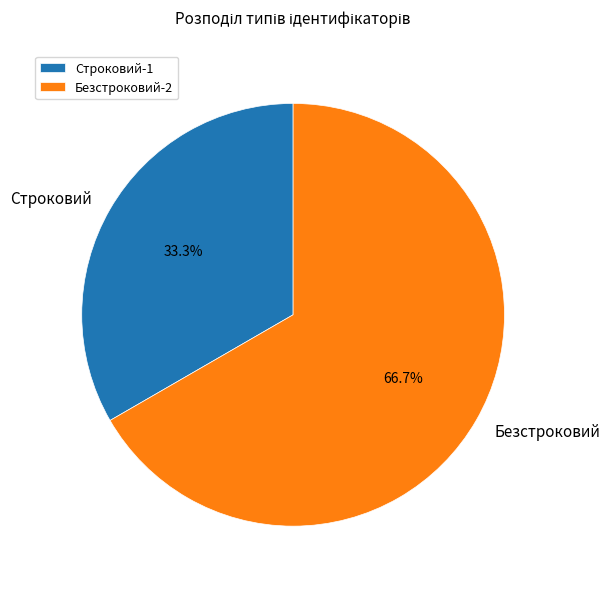

To the nearest percent, what is the difference between the largest and smallest slice percentages?

33%